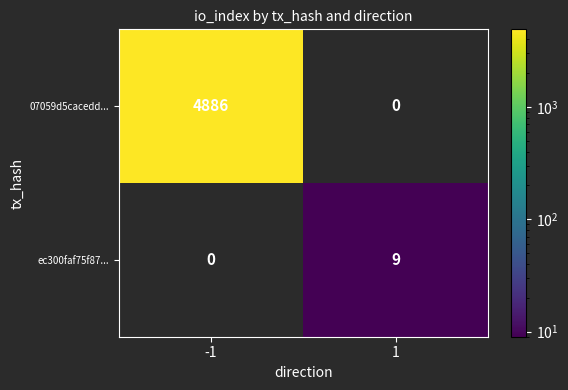

How many positive values does the 07059d5cacedd... series have?

1